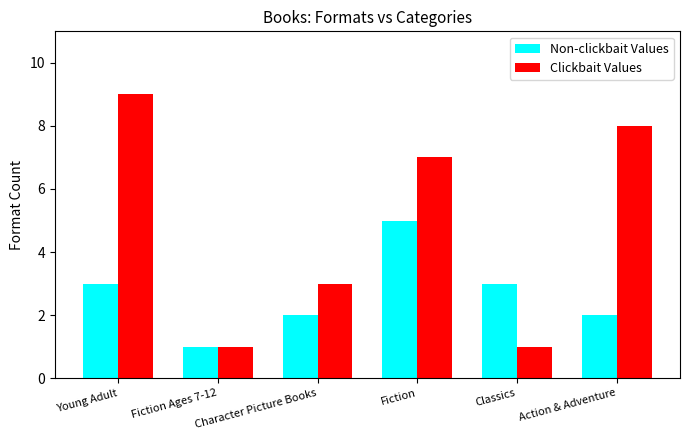

Rank the series by their maximum value, from highest to lowest.

Clickbait Values, Non-clickbait Values